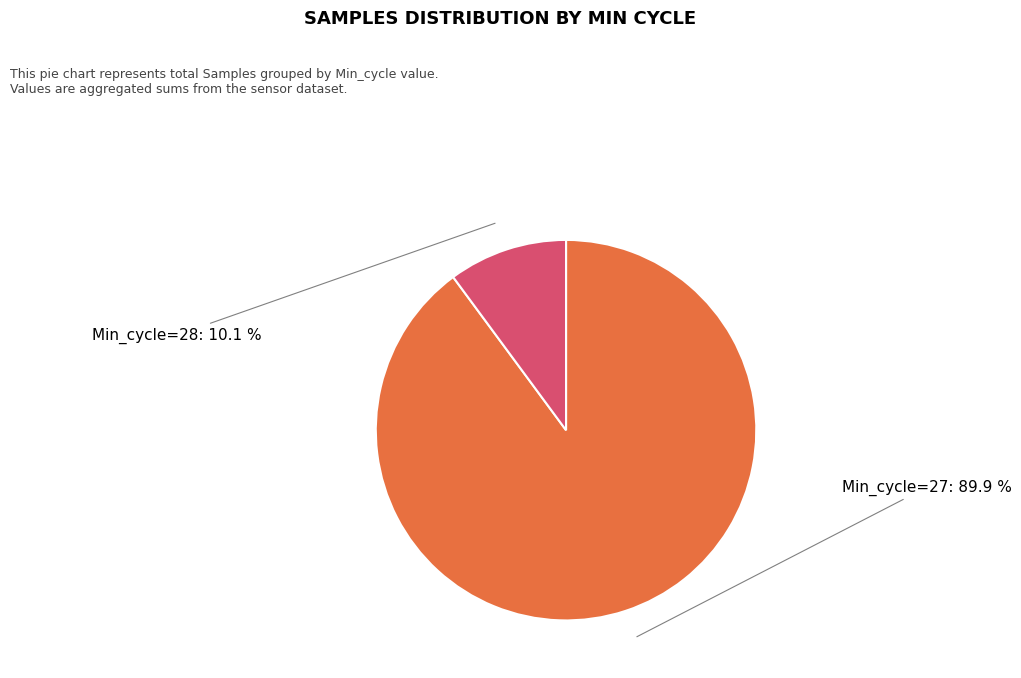

Does any single category account for the majority?

Yes